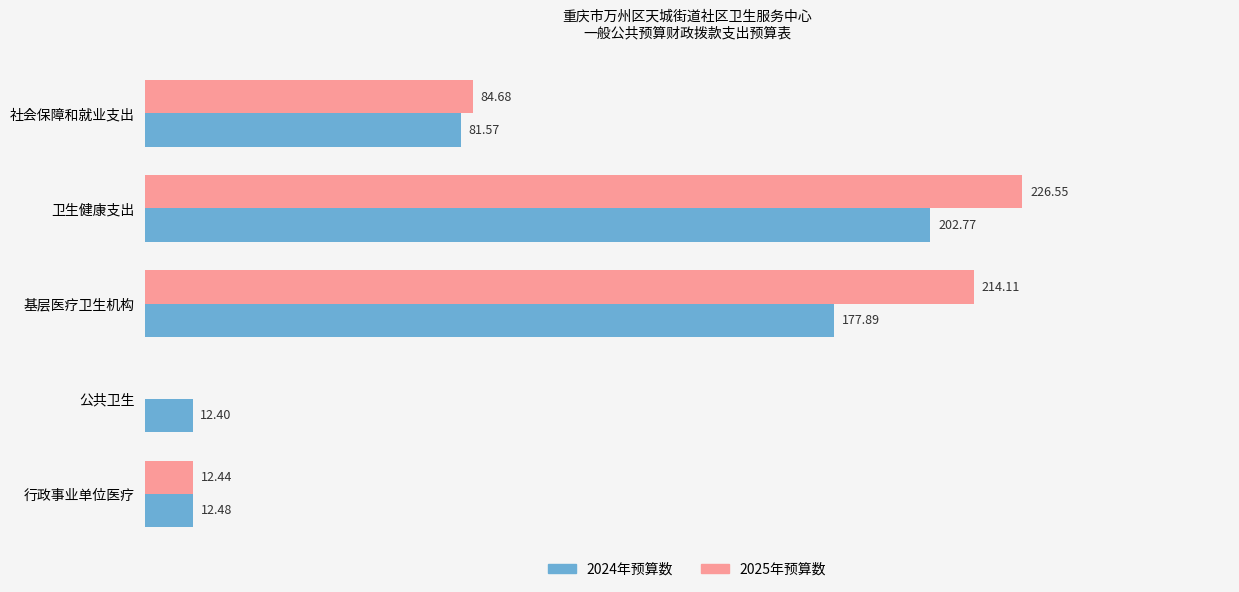

Where is 2025年预算数 nearest to the value 113?

社会保障和就业支出